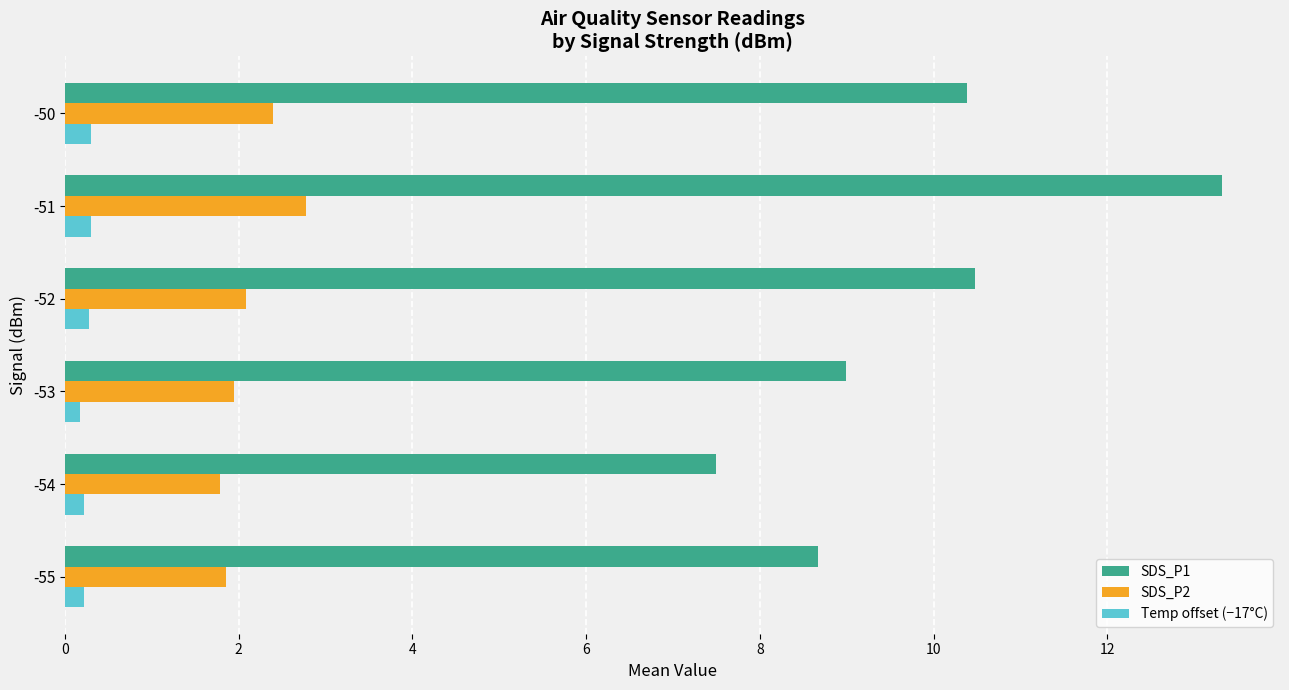

What is the greatest value displayed?

13.3